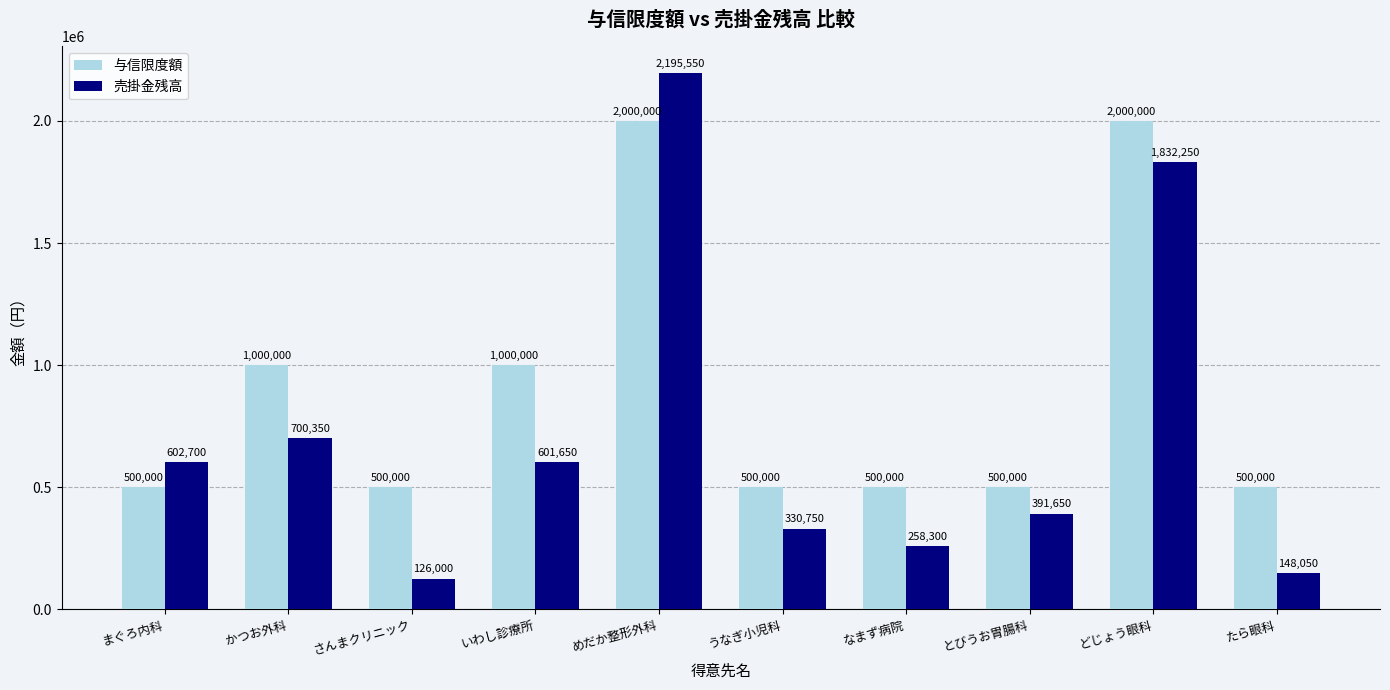

Which series changed the most between さんまクリニック and いわし診療所?

与信限度額